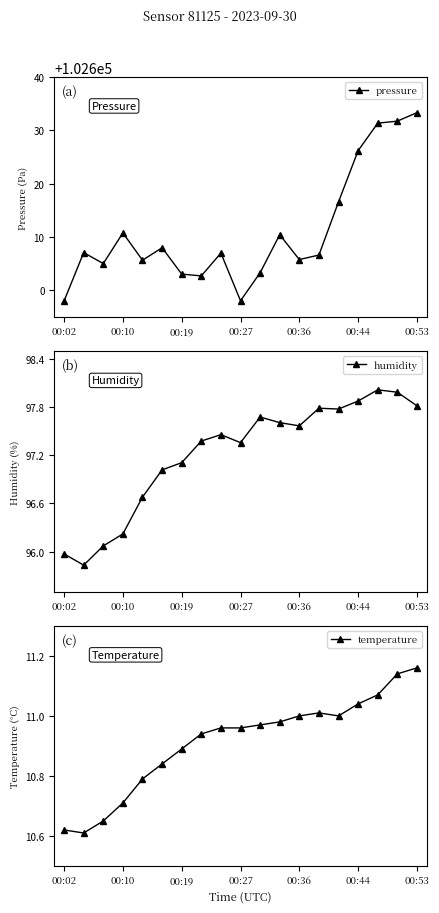

At which label does pressure reach its peak?

00:53